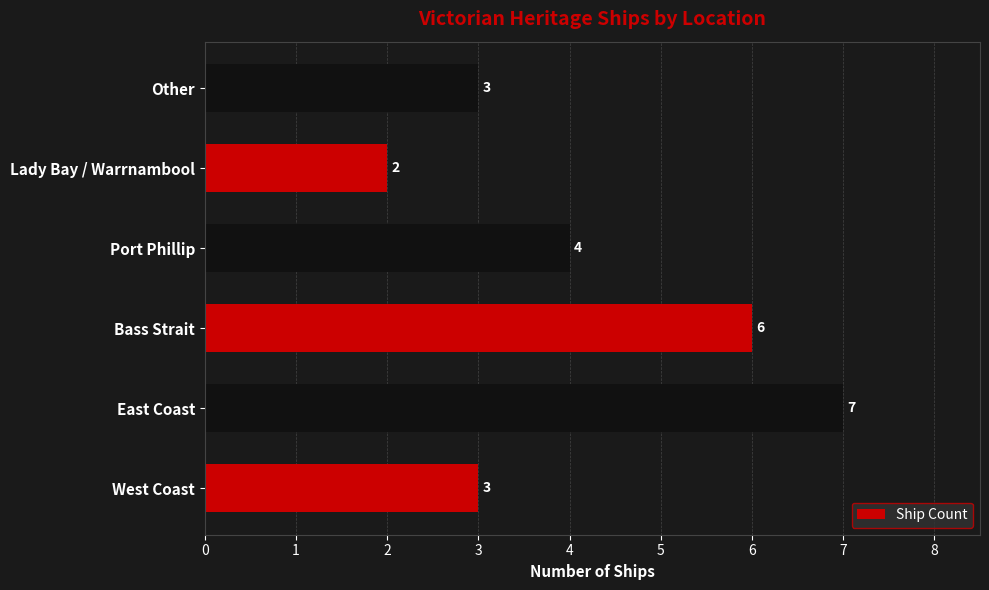

How many values are below 4?

3